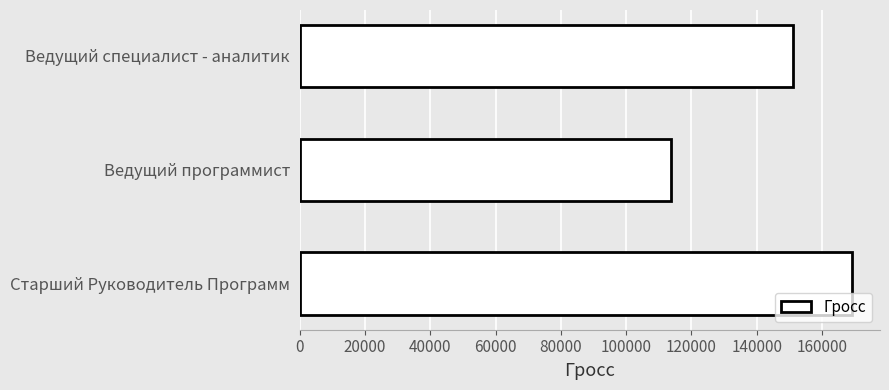

List the labels in order of value, smallest first.

Ведущий программист, Ведущий специалист - аналитик, Старший Руководитель Программ